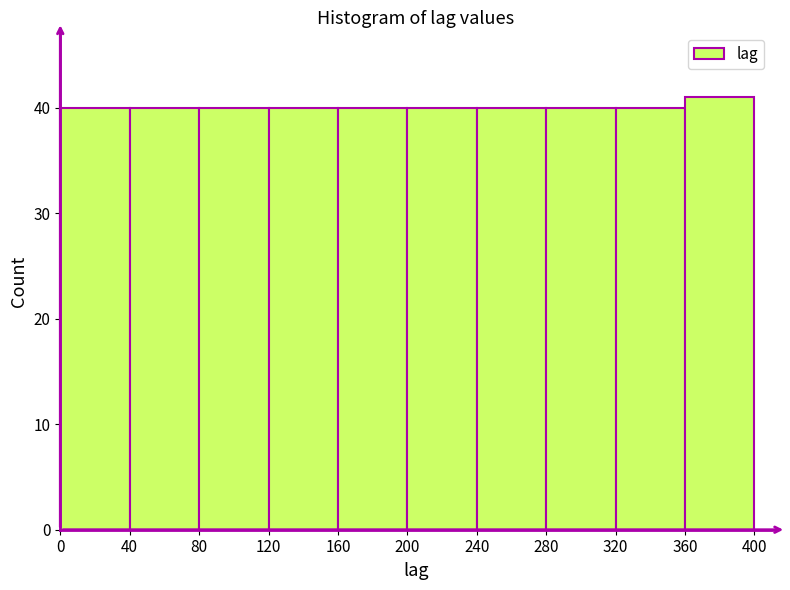

Reading left to right, list every bar in this chart as the range it spans on the x-axis followed by its height. The values are not printed on the chart, so give them approximately, as read against the axis.

0 to 40: 40
40 to 80: 40
80 to 120: 40
120 to 160: 40
160 to 200: 40
200 to 240: 40
240 to 280: 40
280 to 320: 40
320 to 360: 40
360 to 400: 41